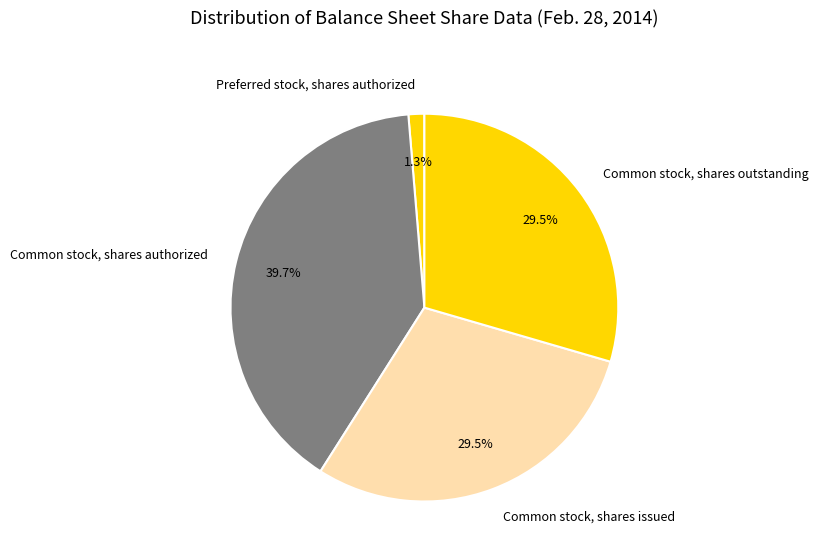

How many segments does this pie chart have?

4